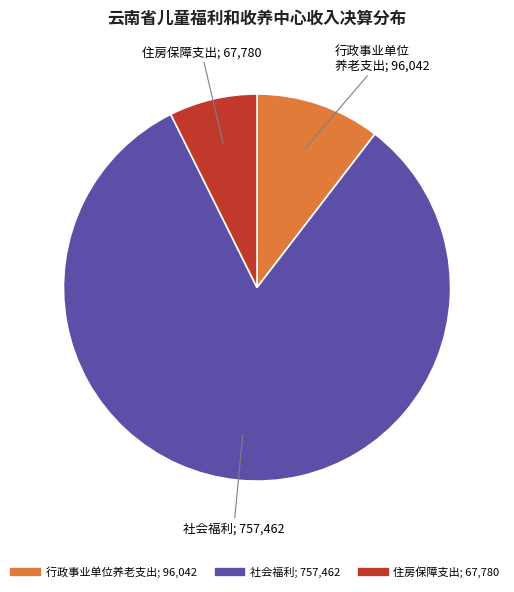

True or false: 社会福利 accounts for 89% of the total.

False